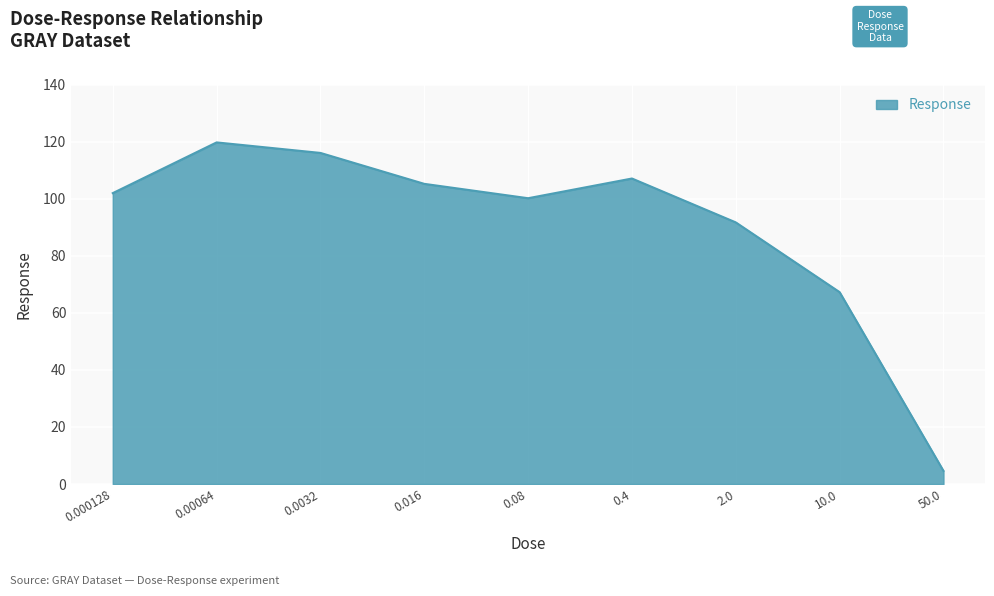

What is the greatest value displayed?

119.7